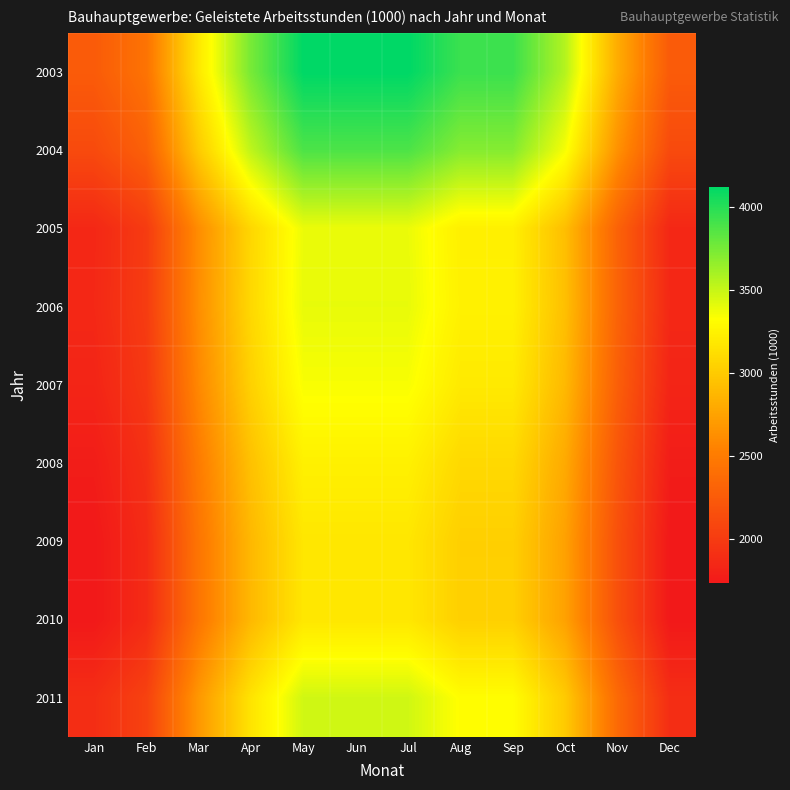

Reading left to right, transcribe all the data shown in this chart.

2003: Jan=2248.8	Feb=2436.2	Mar=3185.8	Apr=3748.0	May=4122.8	Jun=4122.8	Jul=4122.8	Aug=3935.4	Sep=3935.4	Oct=3560.6	Nov=2811.0	Dec=2248.8
2004: Jan=2116.8	Feb=2293.2	Mar=2998.8	Apr=3528.0	May=3880.8	Jun=3880.8	Jul=3880.8	Aug=3704.4	Sep=3704.4	Oct=3351.6	Nov=2646.0	Dec=2116.8
2005: Jan=1846.8	Feb=2000.7	Mar=2616.3	Apr=3078.0	May=3385.8	Jun=3385.8	Jul=3385.8	Aug=3231.9	Sep=3231.9	Oct=2924.1	Nov=2308.5	Dec=1846.8
2006: Jan=1851.6	Feb=2005.9	Mar=2623.1	Apr=3086.0	May=3394.6	Jun=3394.6	Jul=3394.6	Aug=3240.3	Sep=3240.3	Oct=2931.7	Nov=2314.5	Dec=1851.6
2007: Jan=1824.6	Feb=1976.7	Mar=2584.8	Apr=3041.0	May=3345.1	Jun=3345.1	Jul=3345.1	Aug=3193.1	Sep=3193.1	Oct=2888.9	Nov=2280.8	Dec=1824.6
2008: Jan=1765.2	Feb=1912.3	Mar=2500.7	Apr=2942.0	May=3236.2	Jun=3236.2	Jul=3236.2	Aug=3089.1	Sep=3089.1	Oct=2794.9	Nov=2206.5	Dec=1765.2
2009: Jan=1731.0	Feb=1875.2	Mar=2452.2	Apr=2885.0	May=3173.5	Jun=3173.5	Jul=3173.5	Aug=3029.2	Sep=3029.2	Oct=2740.8	Nov=2163.8	Dec=1731.0
2010: Jan=1732.2	Feb=1876.5	Mar=2453.9	Apr=2887.0	May=3175.7	Jun=3175.7	Jul=3175.7	Aug=3031.3	Sep=3031.3	Oct=2742.7	Nov=2165.2	Dec=1732.2
2011: Jan=1894.2	Feb=2052.1	Mar=2683.4	Apr=3157.0	May=3472.7	Jun=3472.7	Jul=3472.7	Aug=3314.9	Sep=3314.9	Oct=2999.1	Nov=2367.8	Dec=1894.2